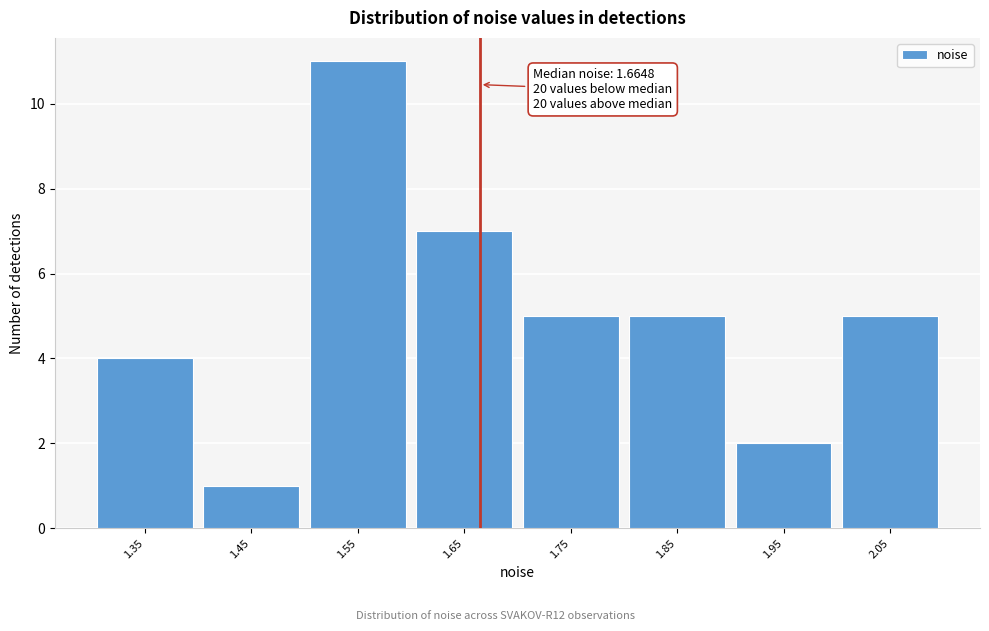

Over which range of the x-axis is the bar tallest?

1.5 to 1.6